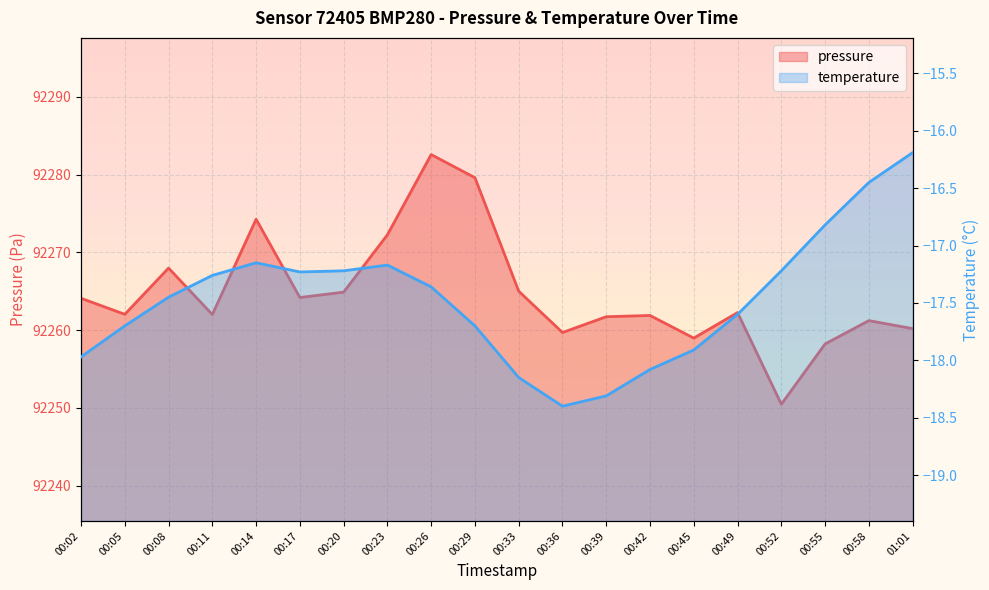

Reading left to right, what are all the values shown in this chart?

pressure: 92264.1	92262.0	92268.0	92262.0	92274.2	92264.2	92264.9	92272.2	92282.6	92279.6	92265.0	92259.7	92261.7	92261.9	92259.0	92262.2	92250.5	92258.2	92261.2	92260.2
temperature: -18.0	-17.7	-17.4	-17.3	-17.1	-17.2	-17.2	-17.2	-17.4	-17.7	-18.1	-18.4	-18.3	-18.1	-17.9	-17.6	-17.2	-16.8	-16.4	-16.2